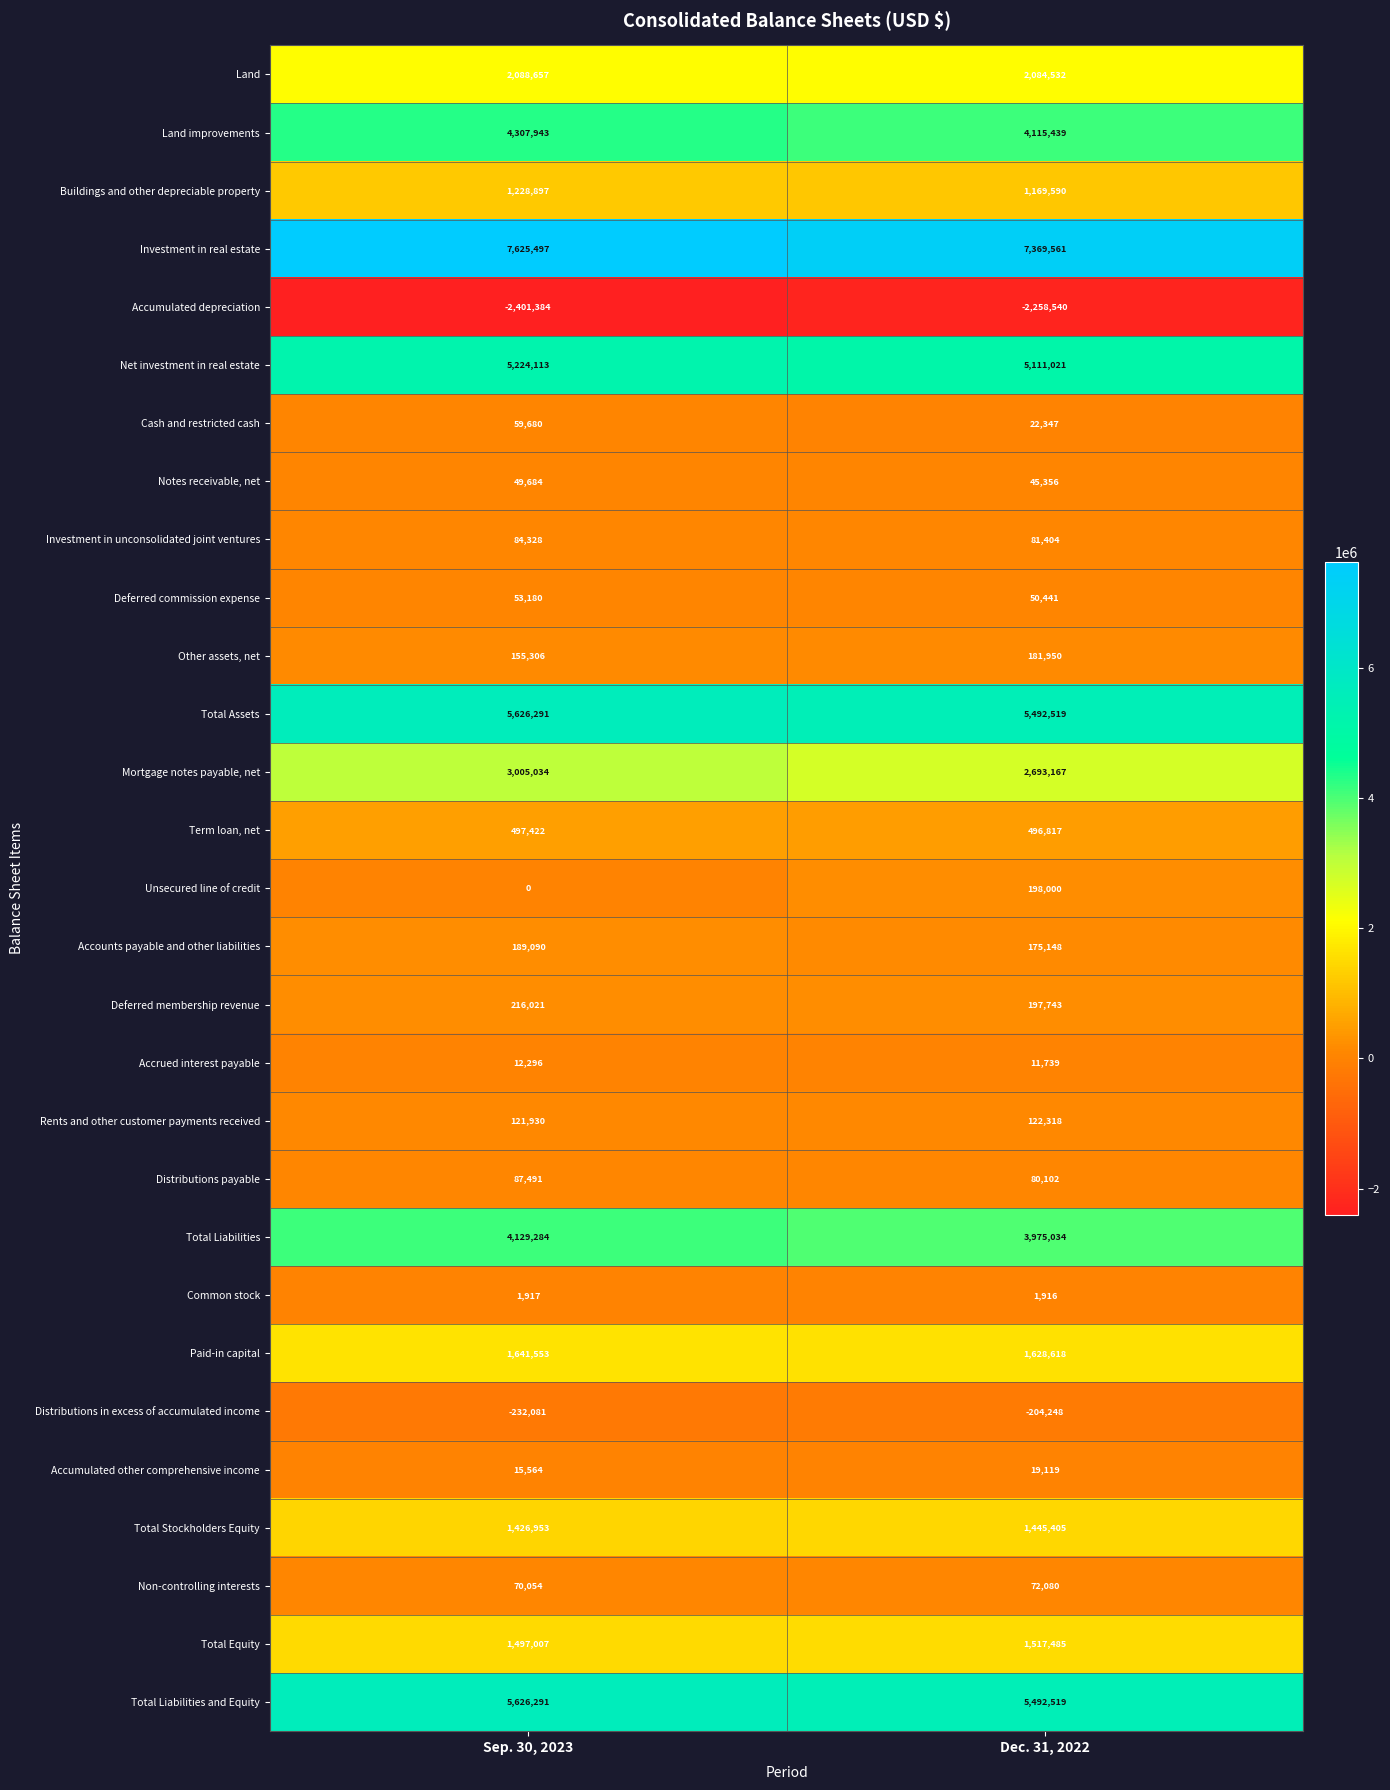

What is the total value across all series at Dec. 31, 2022?

41388582